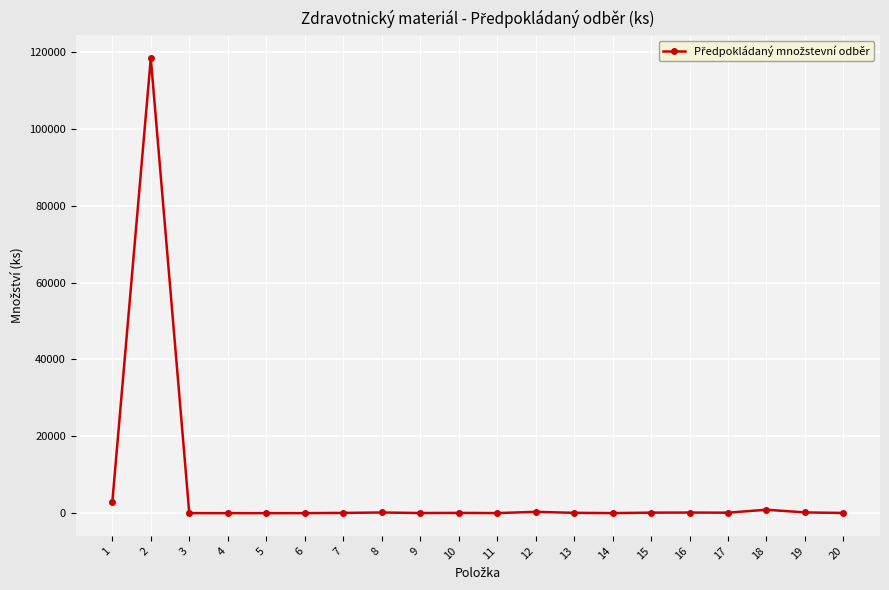

What is the approximate value at 8, to the nearest 100?

200